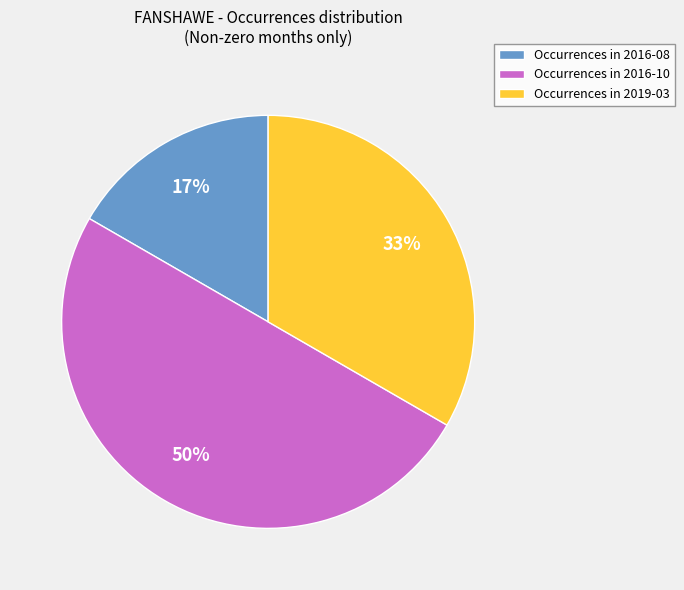

Is the sum of Occurrences in 2016-10 and Occurrences in 2016-08 greater than half?

Yes